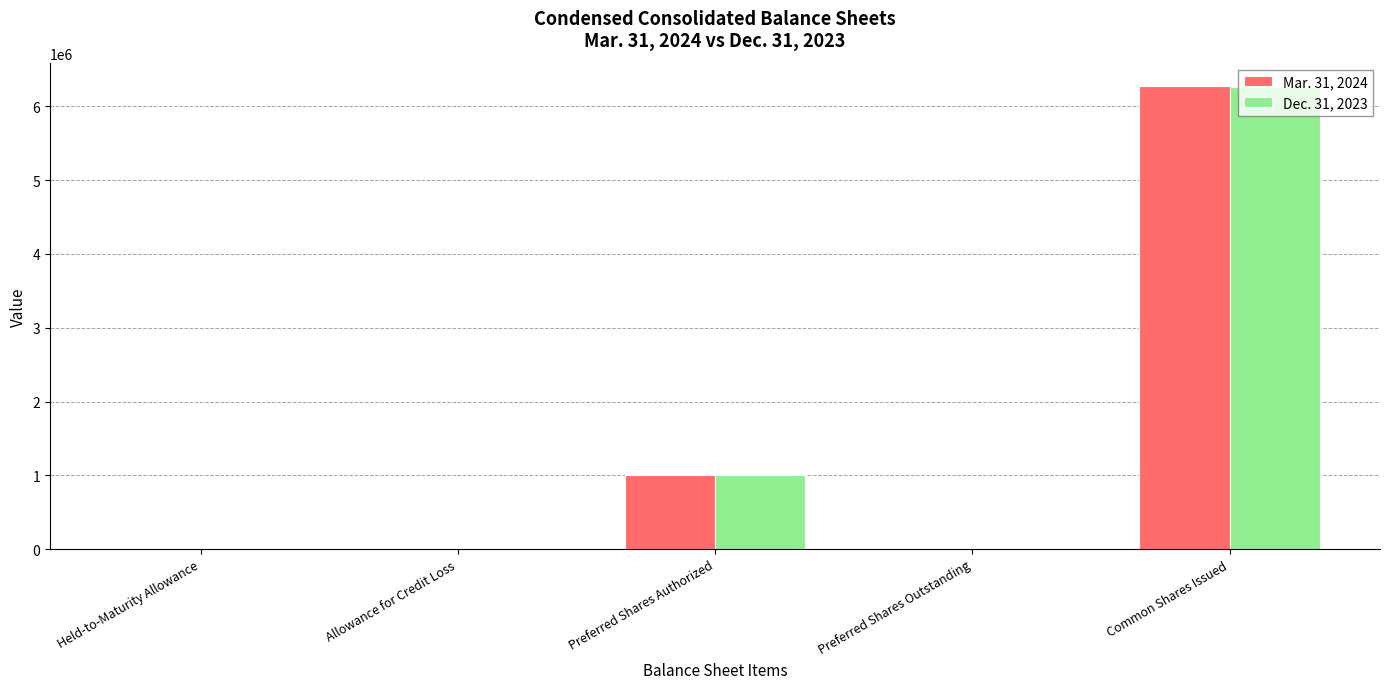

What are all the series names shown in the legend?

Mar. 31, 2024, Dec. 31, 2023